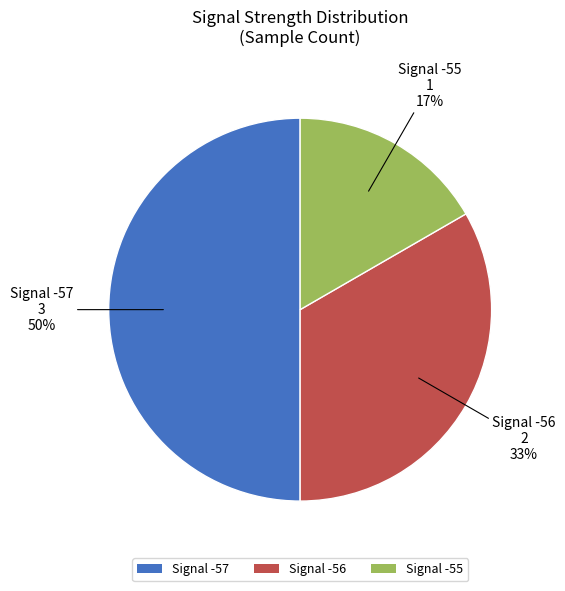

Does Signal -55 represent more than half of the total?

No